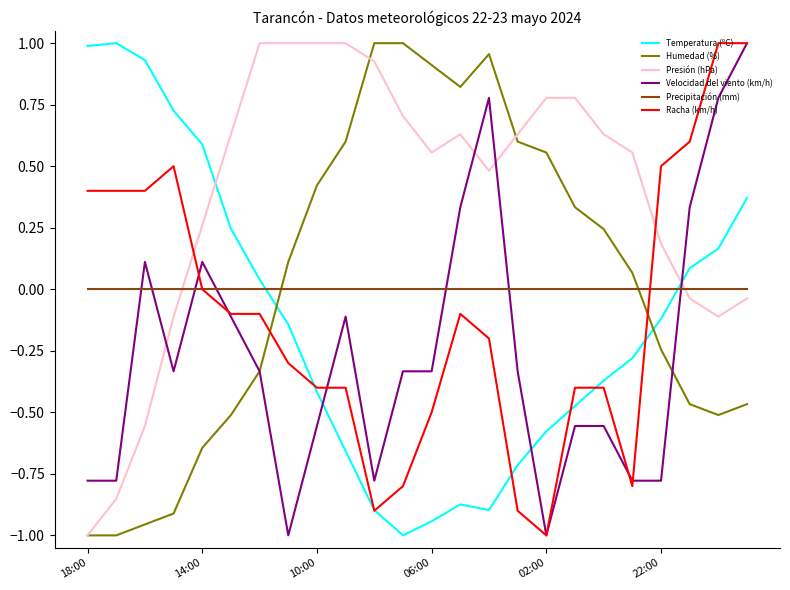

True or false: Humedad (%) and Racha (km/h) intersect in this chart.

True